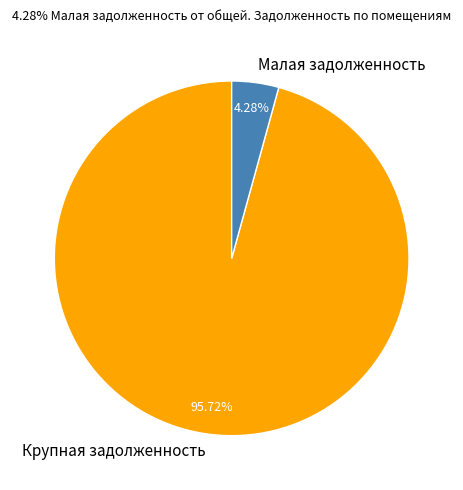

Combined, do Малая задолженность and Крупная задолженность account for over 50%?

Yes